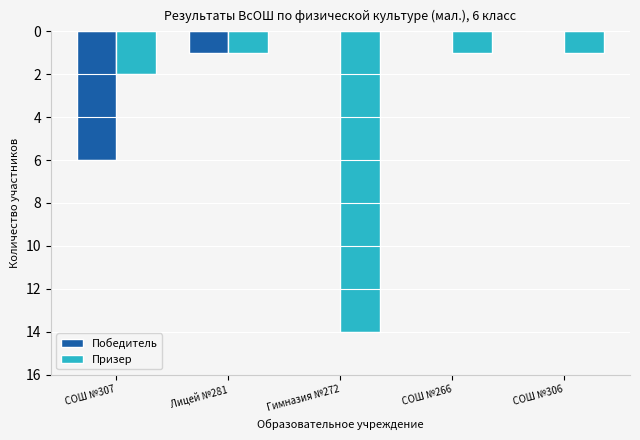

What is the difference between the maximum and minimum values in the Победитель series?

6